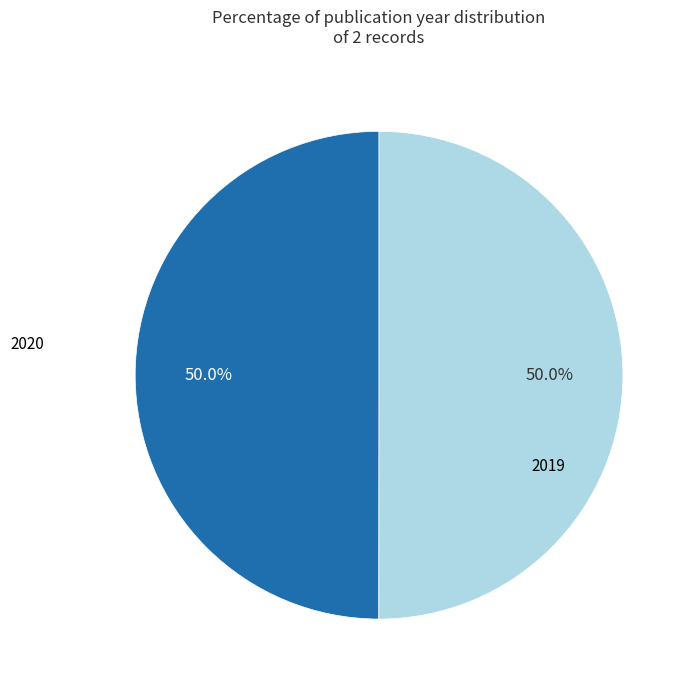

Which slice is the smallest?

2019